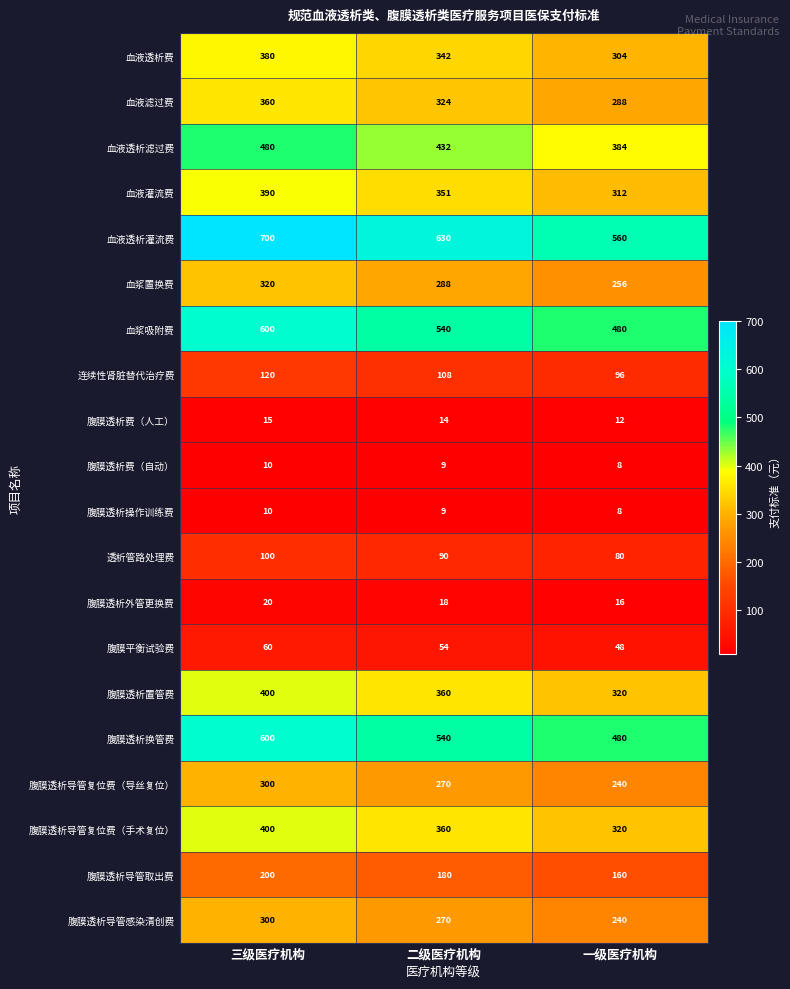

Is it true that 血液灌流费 equals 217 at 一级医疗机构?

False